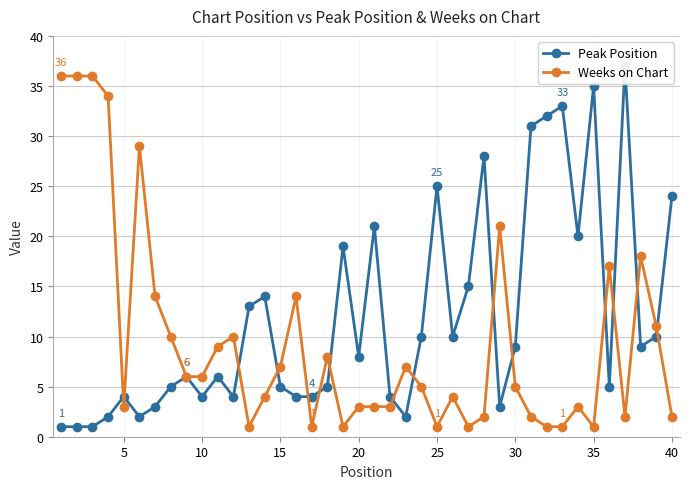

How many distinct data groups are displayed?

2